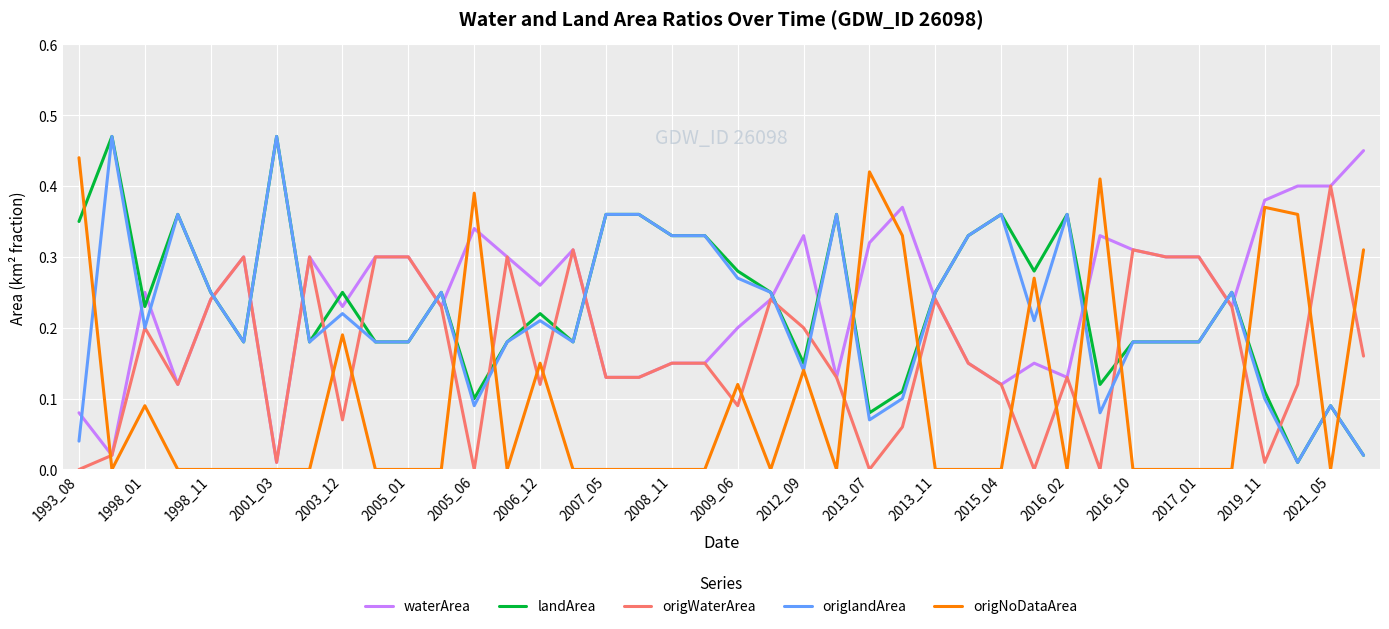

After their last crossing, which series has the higher values: landArea or origWaterArea?

origWaterArea